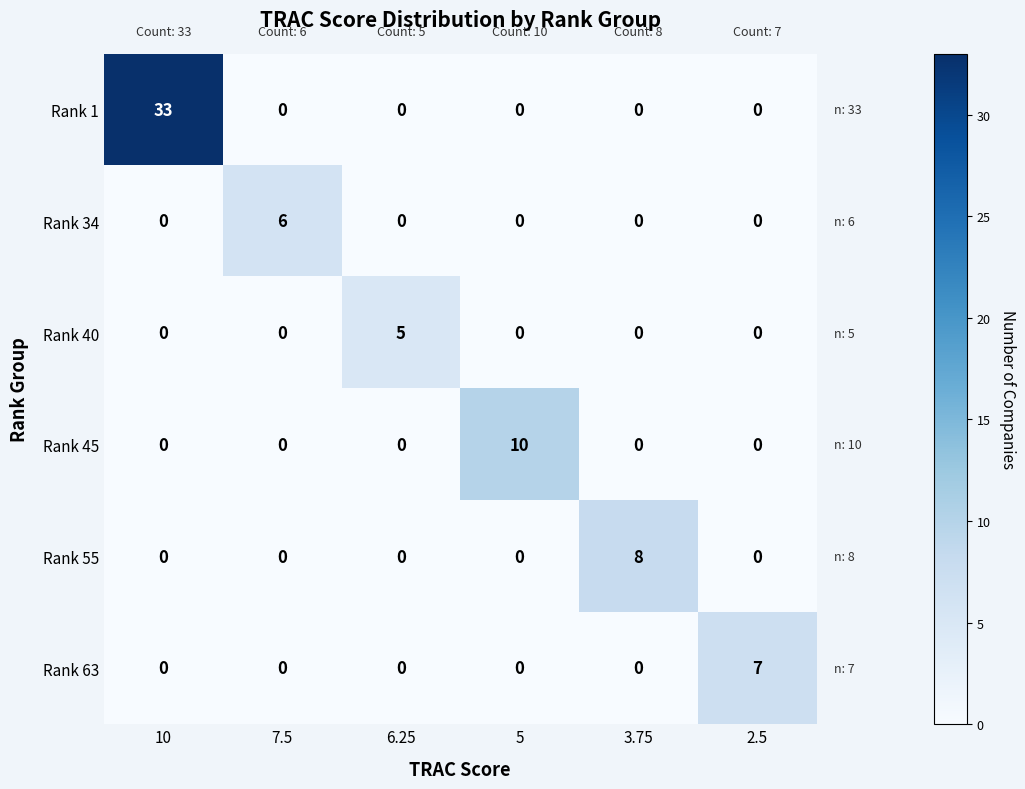

What is the greatest value displayed?

33